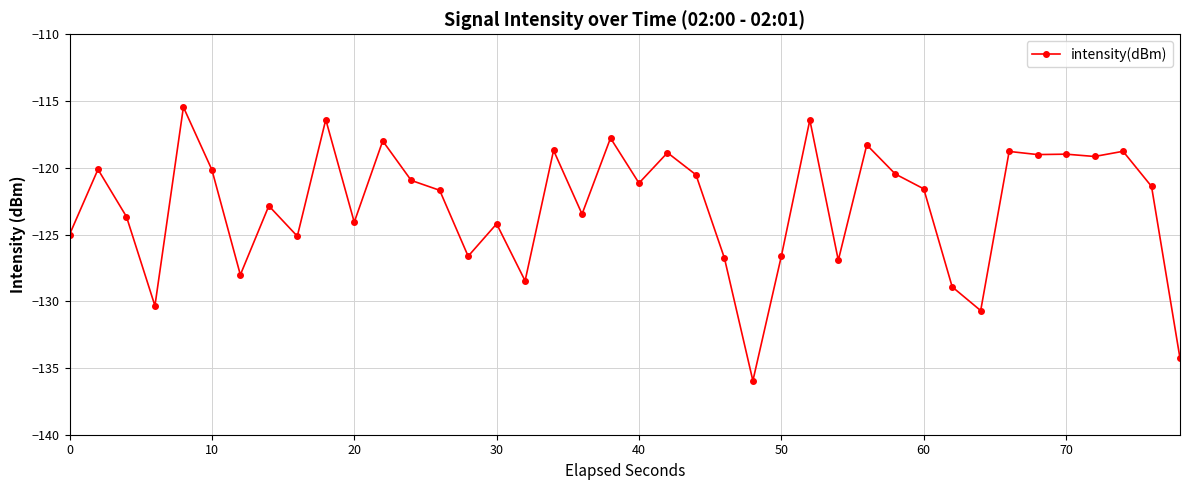

What is the difference between the second highest and minimum values?

19.6